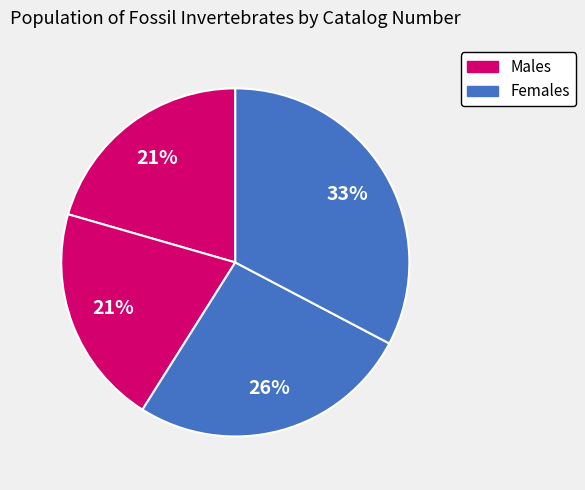

Does any single category account for the majority?

No